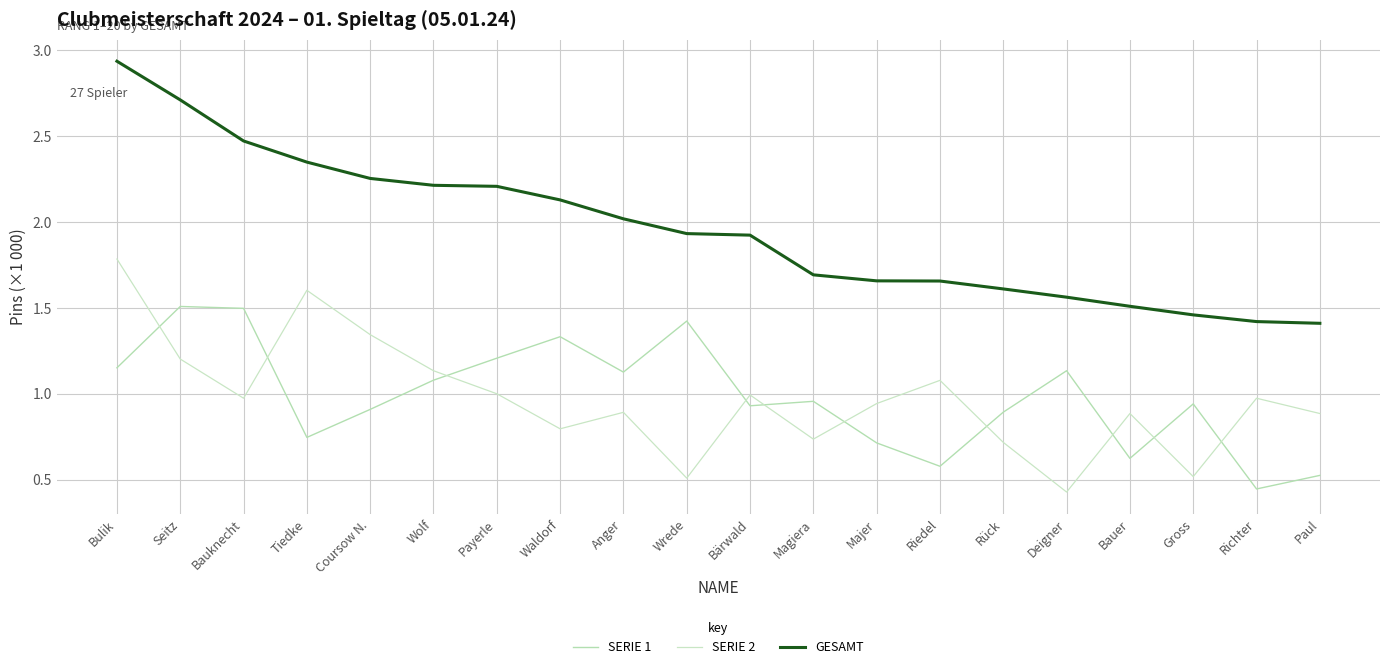

Which category has the lowest value across all series?

Deigner